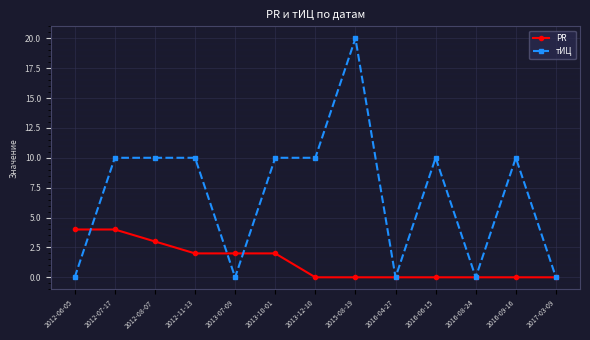

What is the difference between the PR values at 2016-09-16 and 2012-08-07?

3